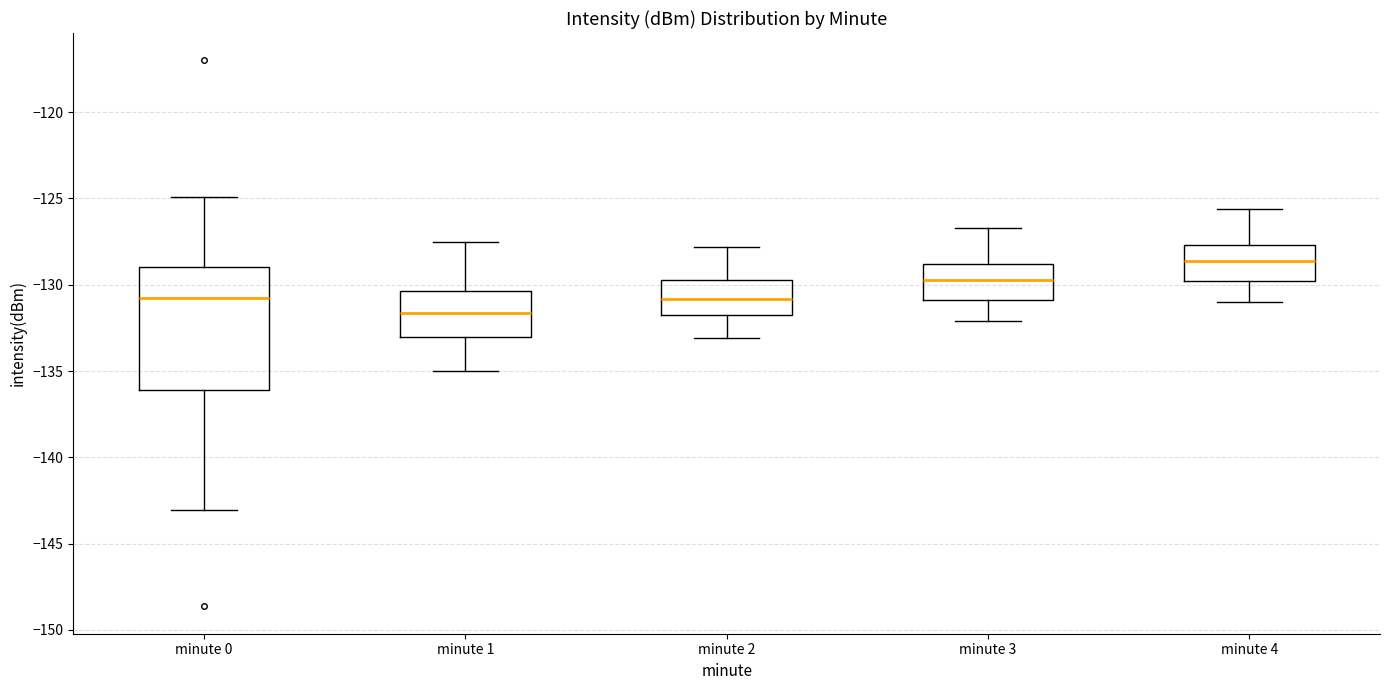

Reading left to right, transcribe this box plot: for each box, give where its median line is, the range the box spans, and where its two whiskers end, as read against the y-axis. The values are not printed on the chart, so give them approximately, as read against the axis.

minute 0: median -130.5, box -136.0 to -129.0, whiskers -143.0 to -125.0
minute 1: median -131.5, box -133.0 to -130.5, whiskers -135.0 to -127.5
minute 2: median -131.0, box -132.0 to -129.5, whiskers -133.0 to -128.0
minute 3: median -129.5, box -131.0 to -129.0, whiskers -132.0 to -126.5
minute 4: median -128.5, box -130.0 to -127.5, whiskers -131.0 to -125.5